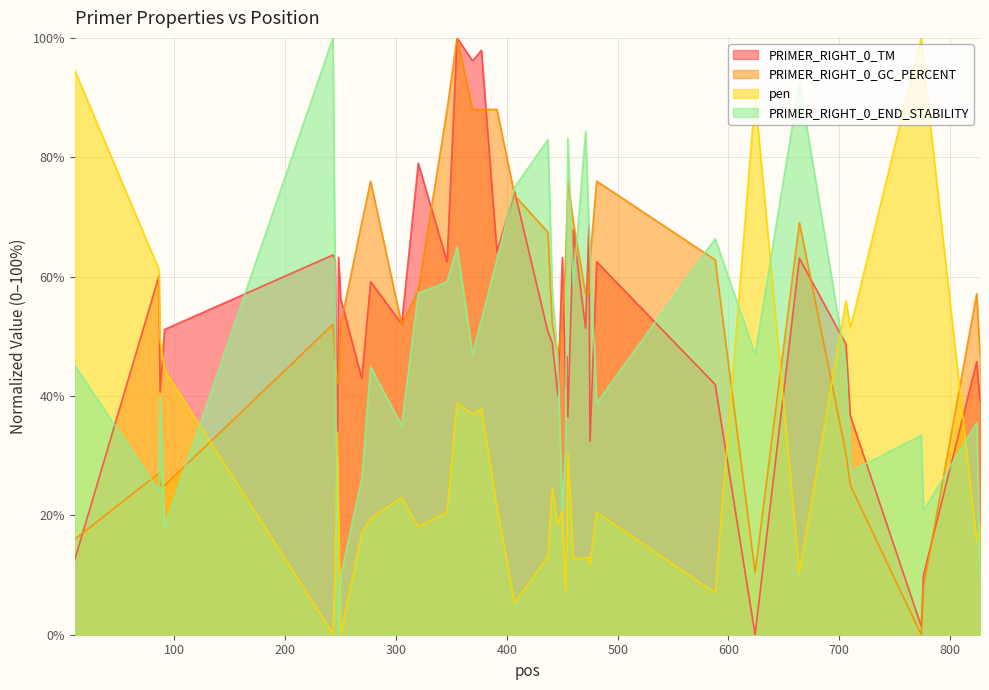

True or false: PRIMER_RIGHT_0_TM and pen cross at least once.

True